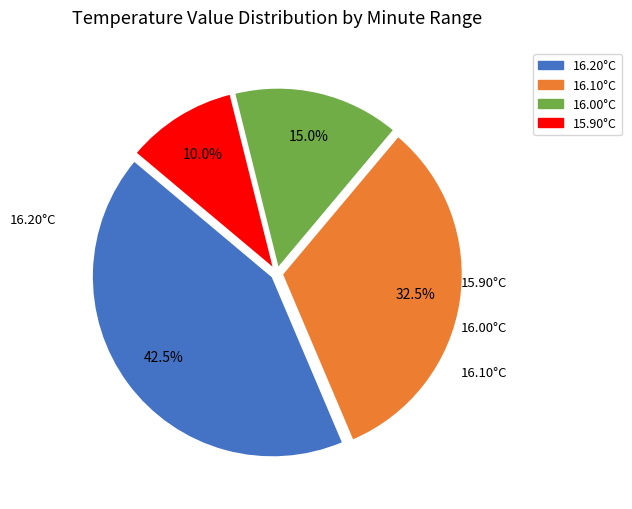

Does any single category account for the majority?

No